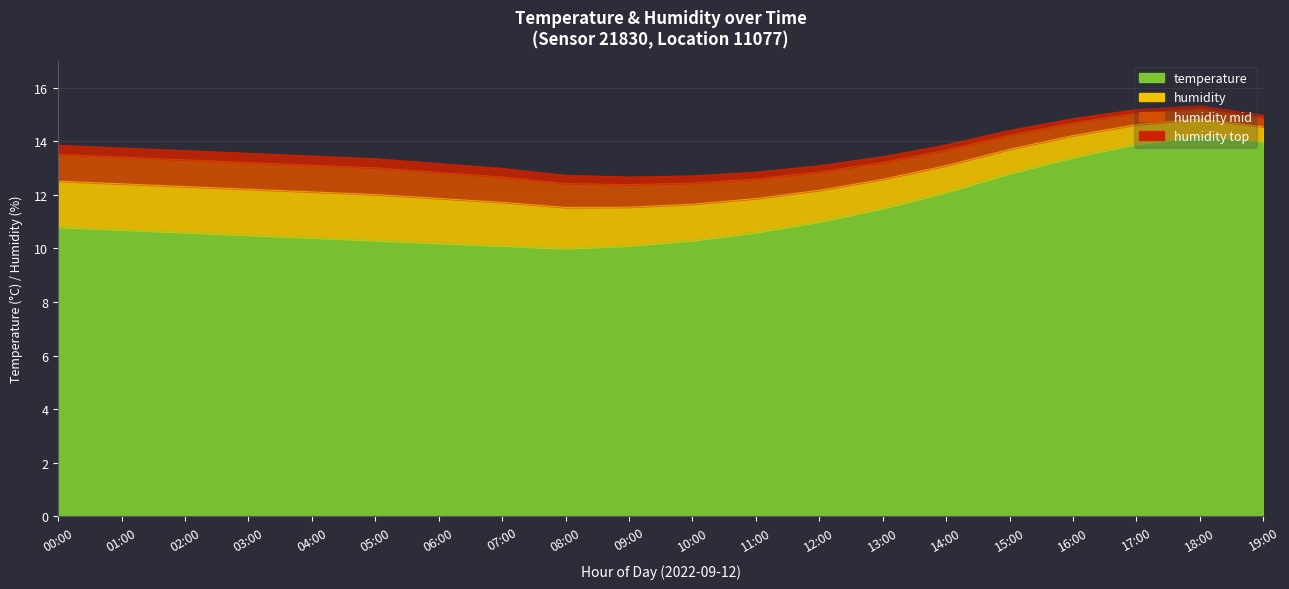

What is the label of the 5th point from the right?

15:00